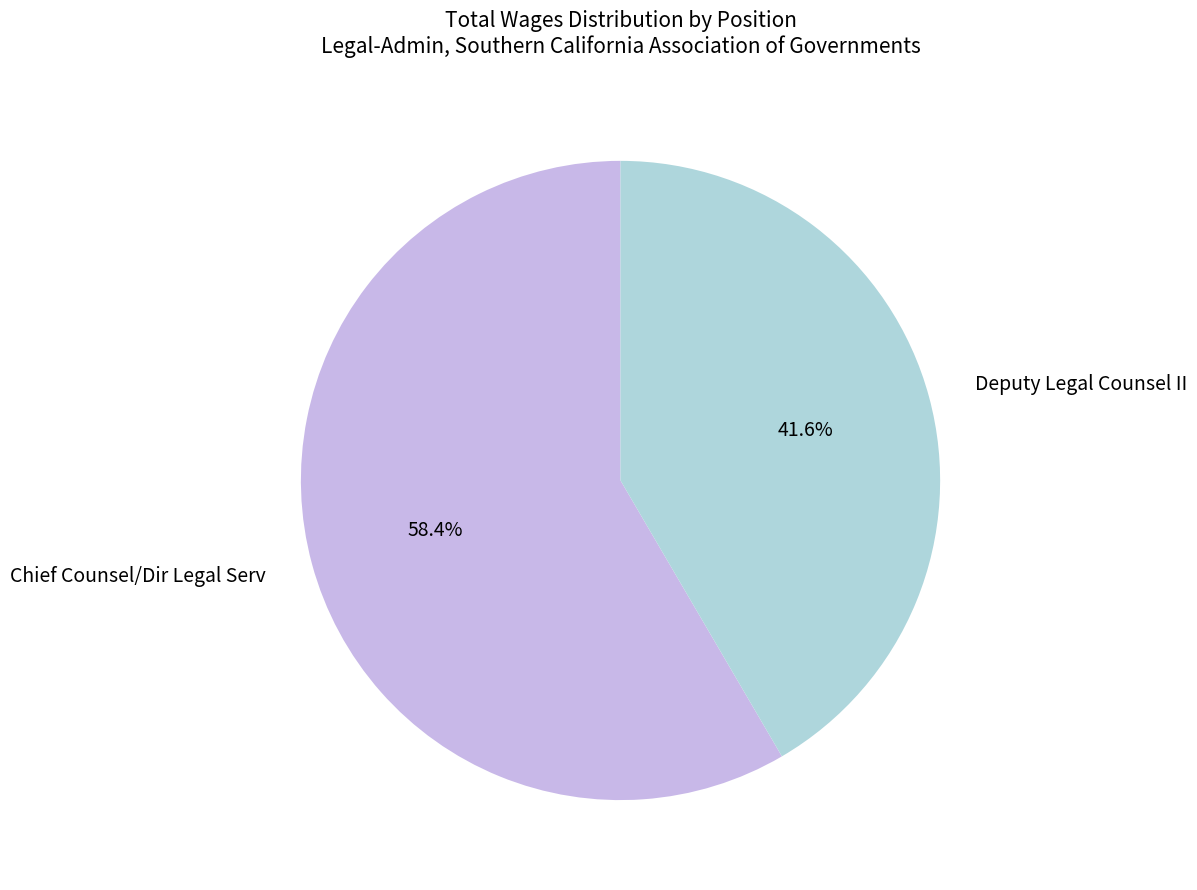

Approximately how many times larger is the value at Deputy Legal Counsel II compared to Chief Counsel/Dir Legal Serv?

0.7